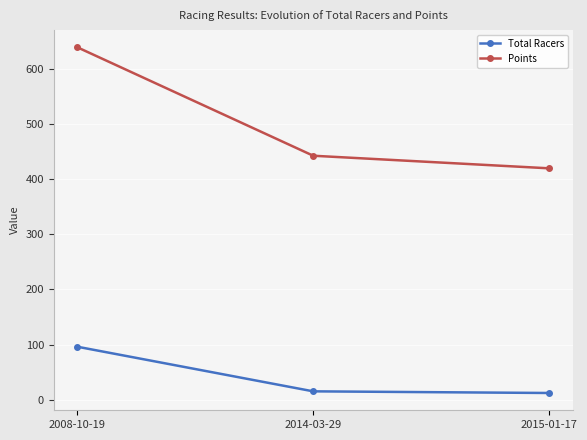

How many data points does each series have?

3